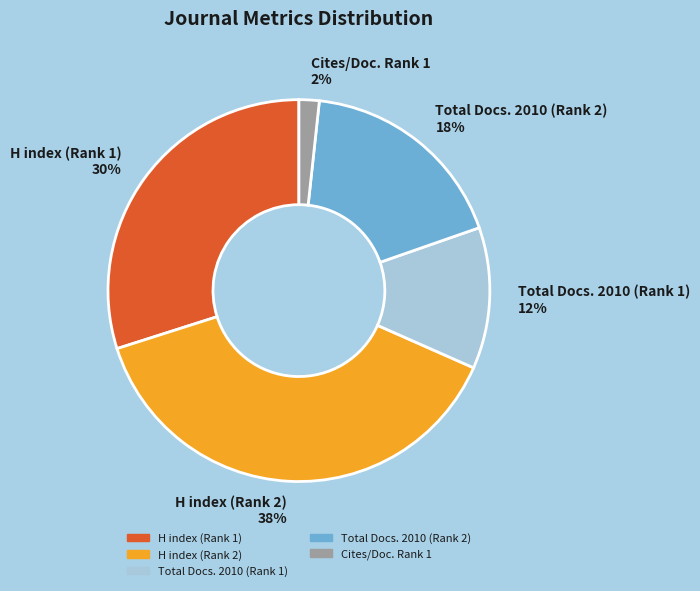

How many segments does this pie chart have?

5